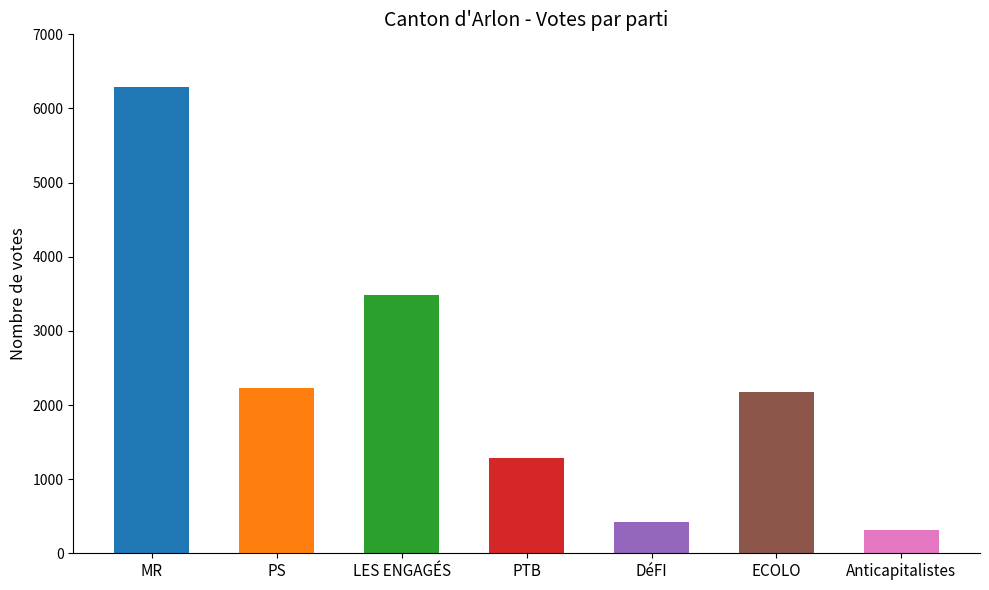

Which label corresponds to the largest value in the chart?

MR